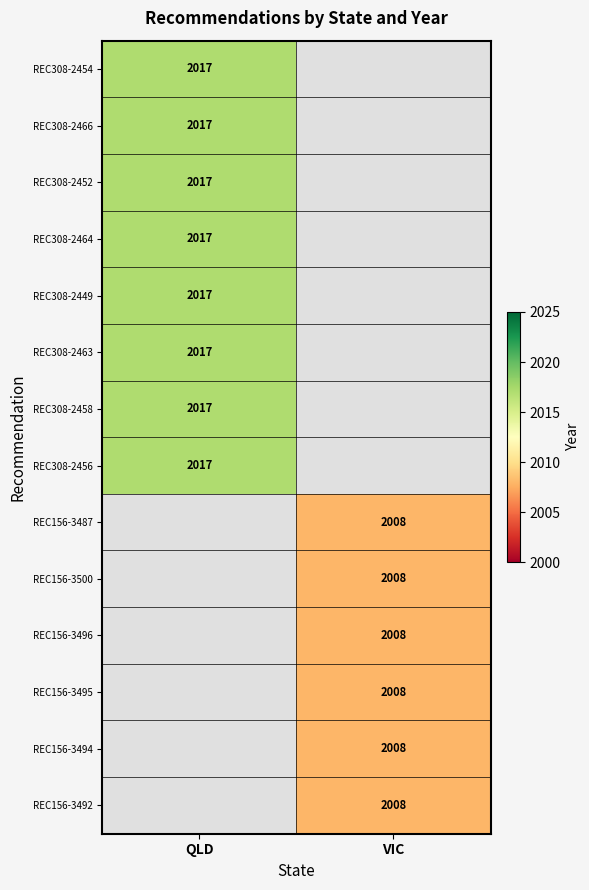

How many series are shown in this chart?

14